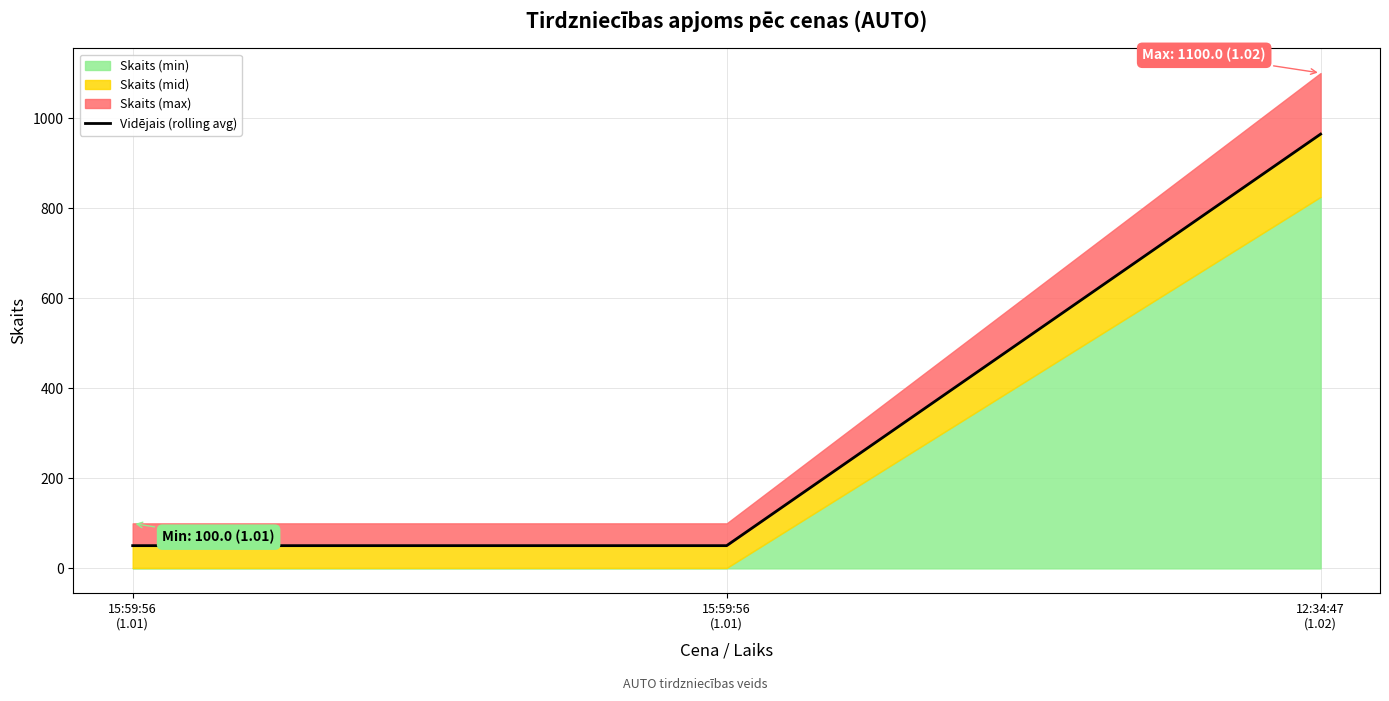

What is the change in value from 15:59:56
(1.01) to 12:34:47
(1.02)?

+913.8